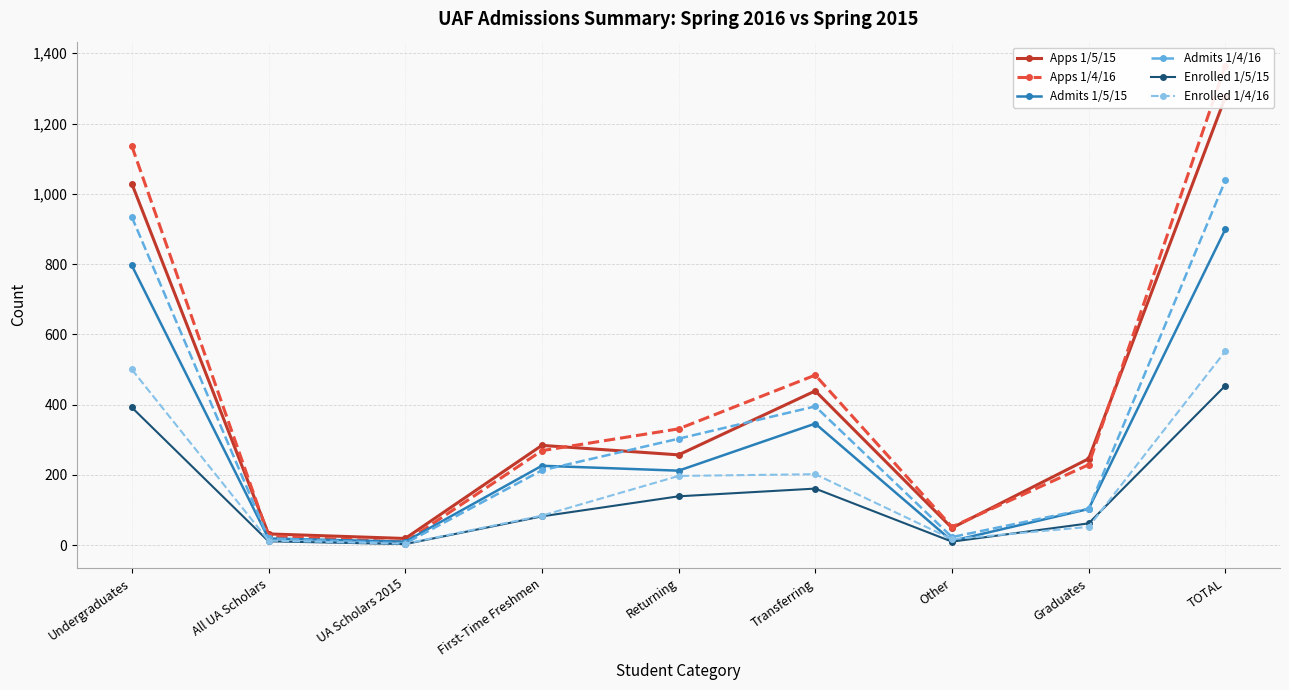

The Admits 1/4/16 series shows 145 at Graduates. True or false?

False